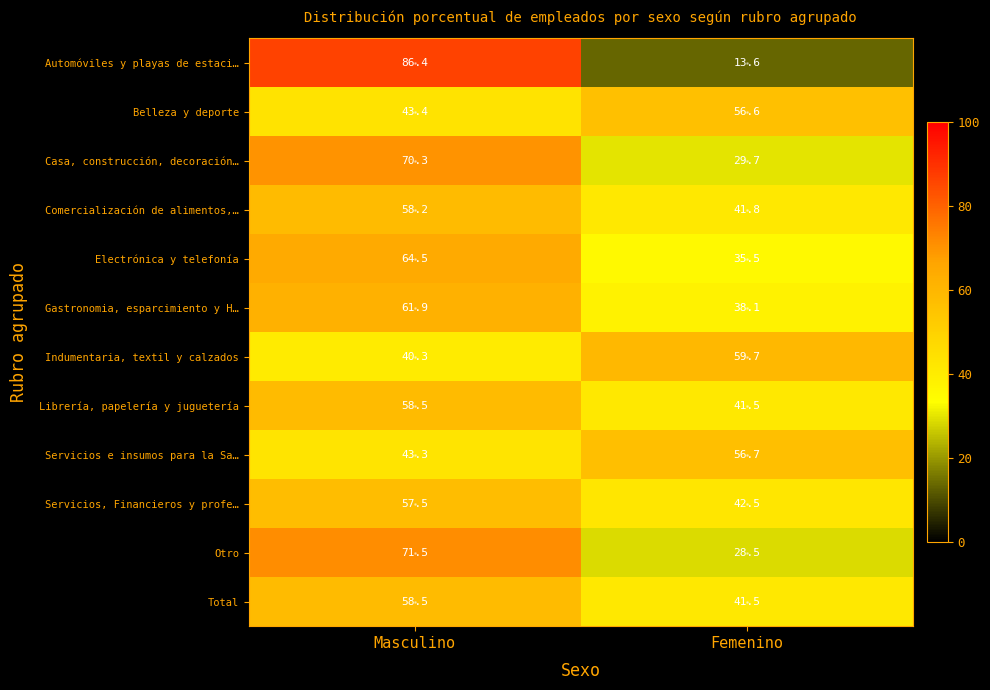

What is the average value of the Librería, papelería y juguetería series?

50.0